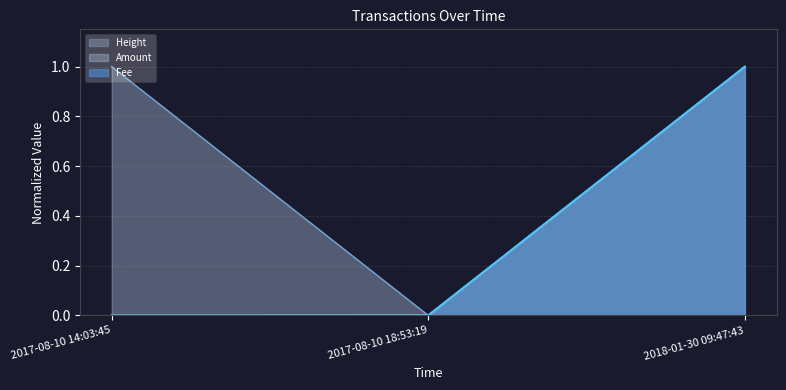

Does the chart have visible grid lines?

Yes